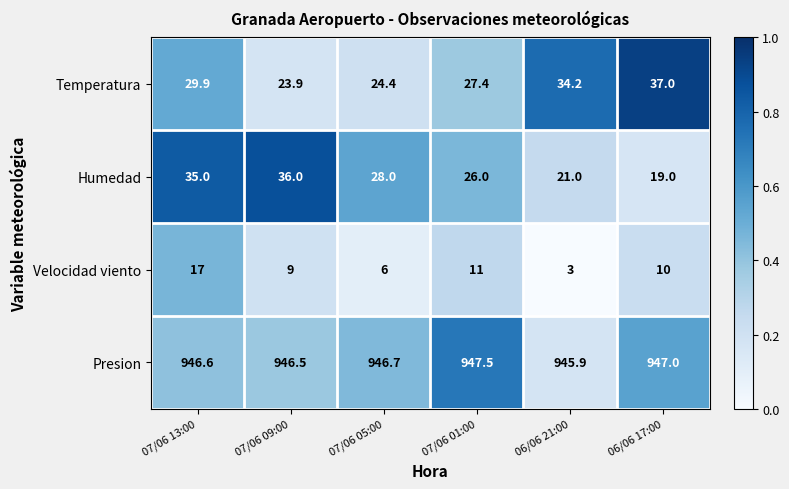

What is the greatest value displayed?

947.5